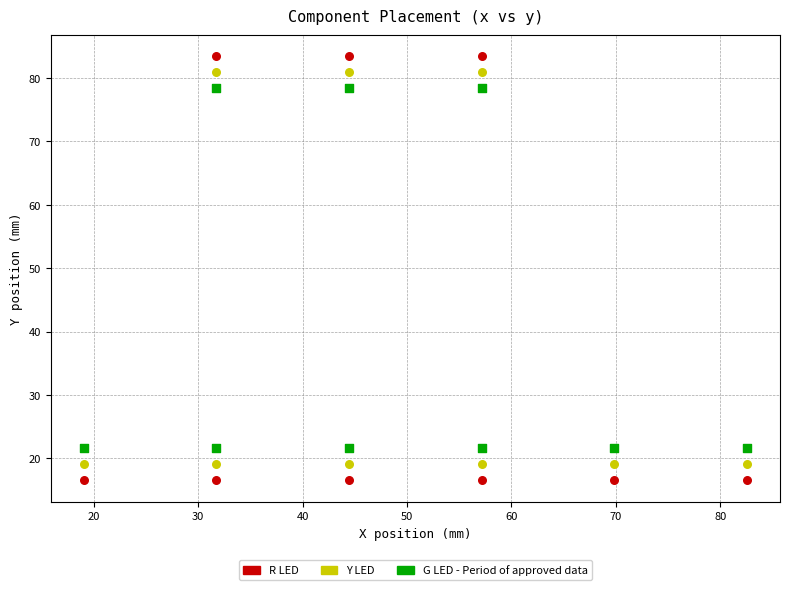

Across all data points, what is the range of Y values (max minus min)?

66.9